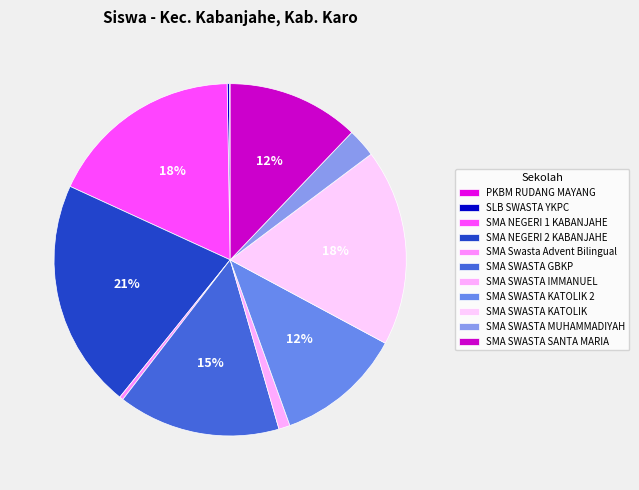

To the nearest percent, what percentage of the pie is SMA NEGERI 2 KABANJAHE?

21%